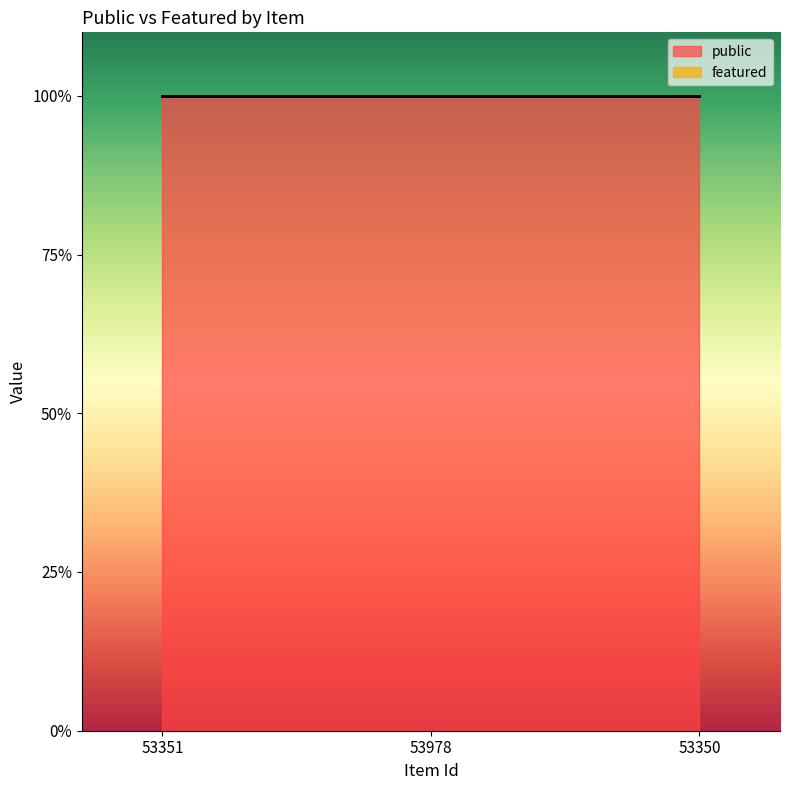

What is the highest value of the public series?

1